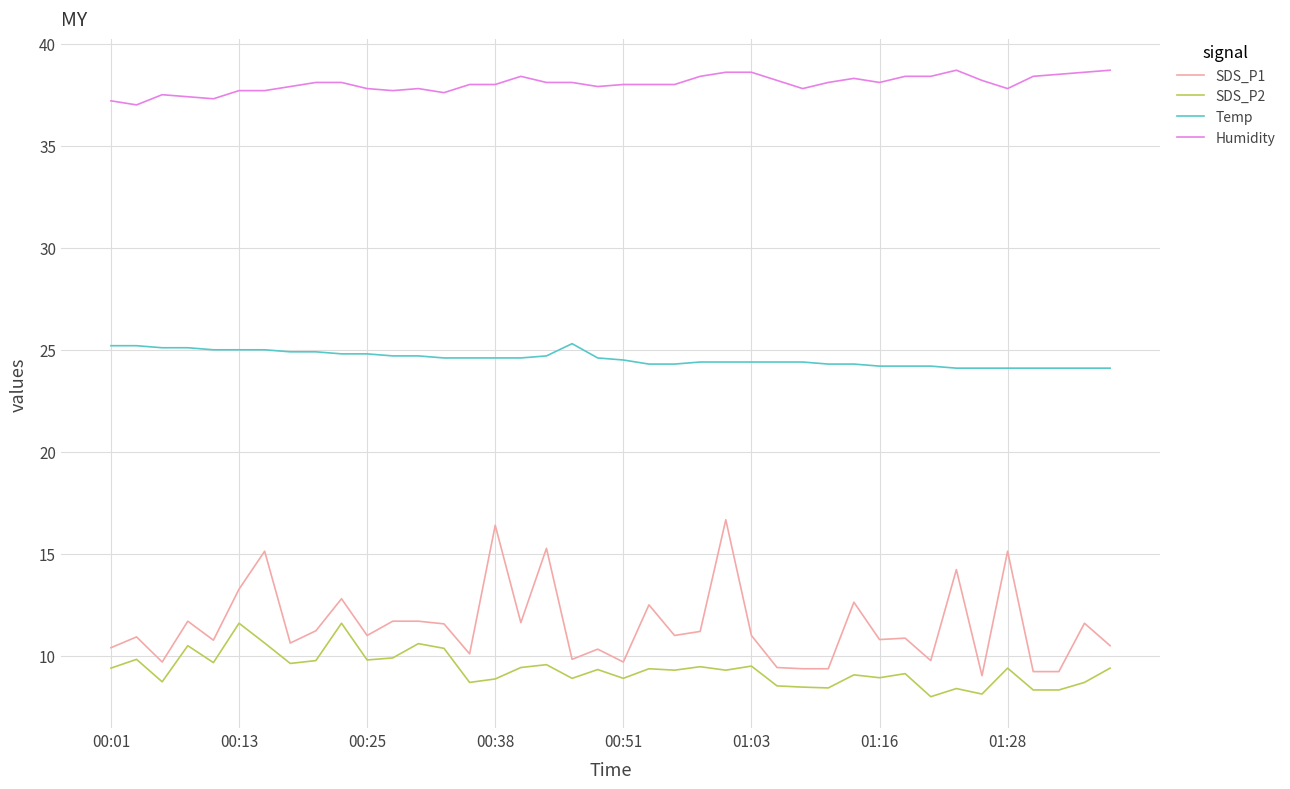

How many series are shown in this chart?

4